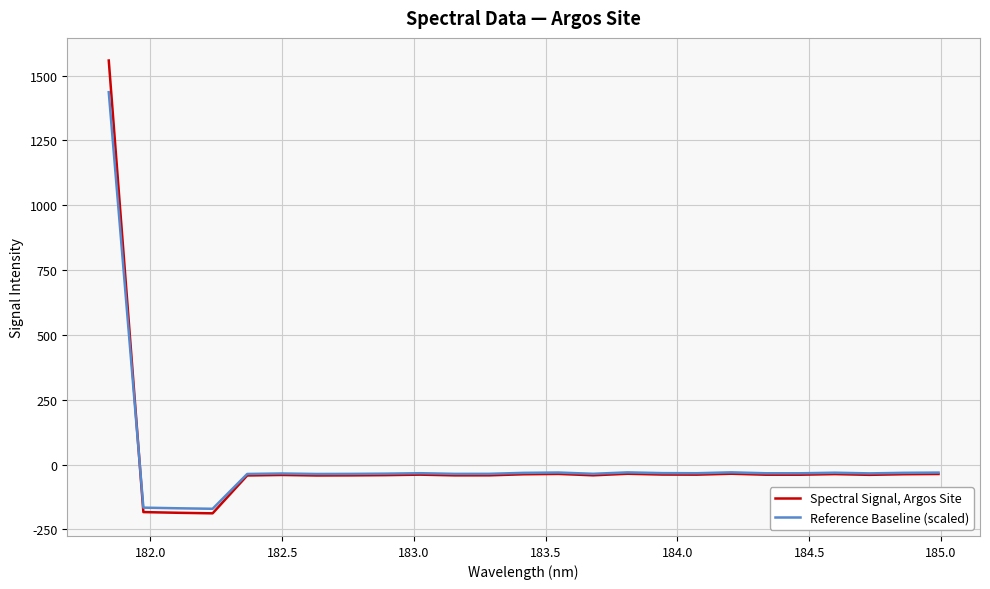

Does the chart display data point markers on the line(s)?

No